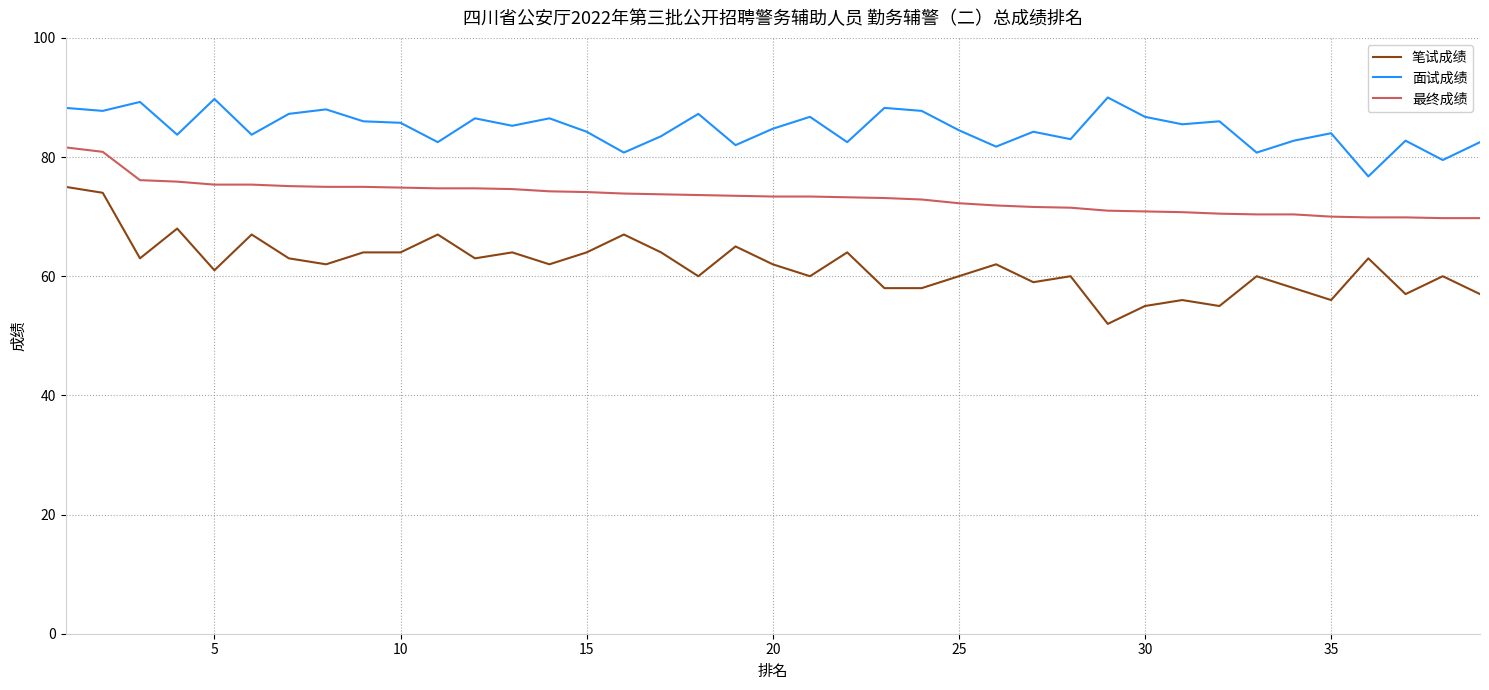

What is the difference between the maximum and second lowest values in the 最终成绩 series?

11.9